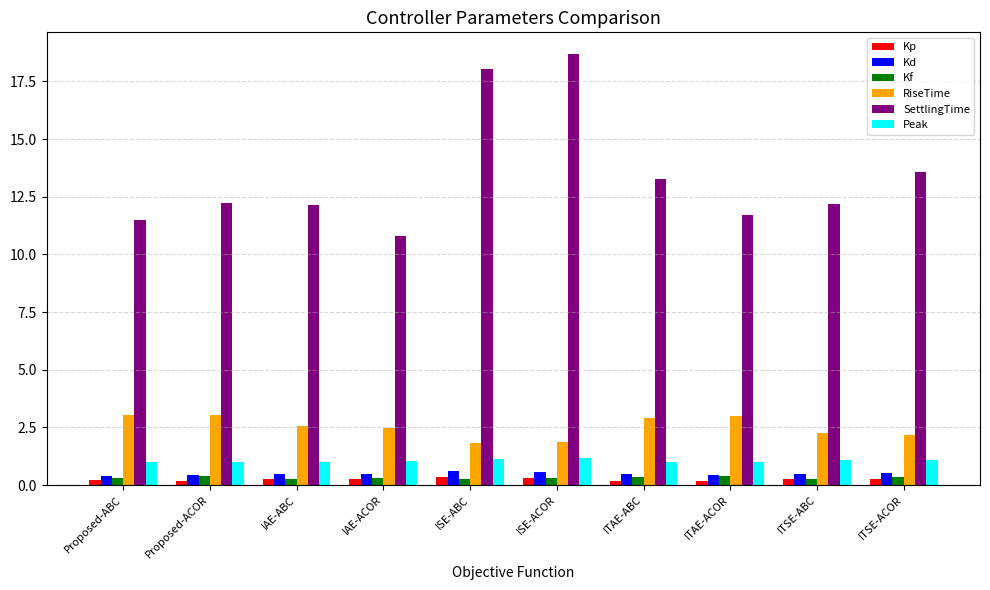

Between ISE-ACOR and ITAE-ABC, which series saw the biggest shift?

SettlingTime